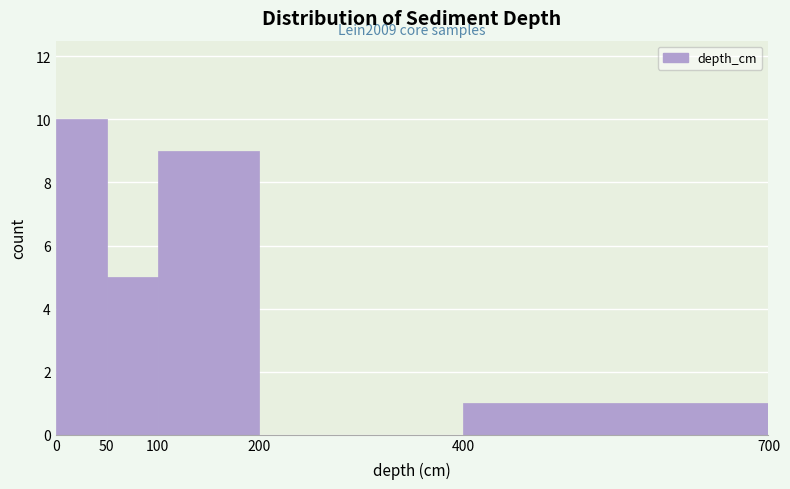

Which range on the x-axis has the tallest bar?

0 to 50